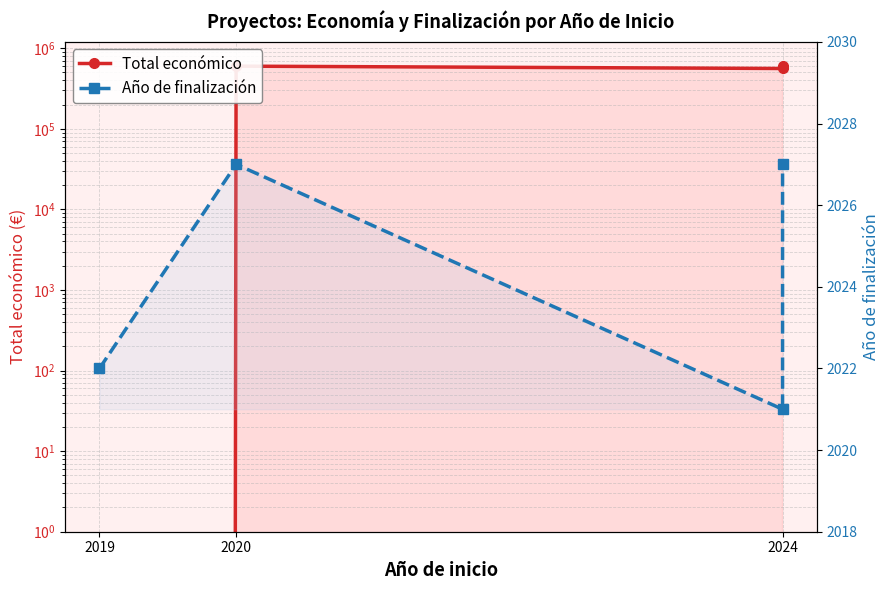

Where do Año de finalización and Total económico first cross each other?

2019 and 2020